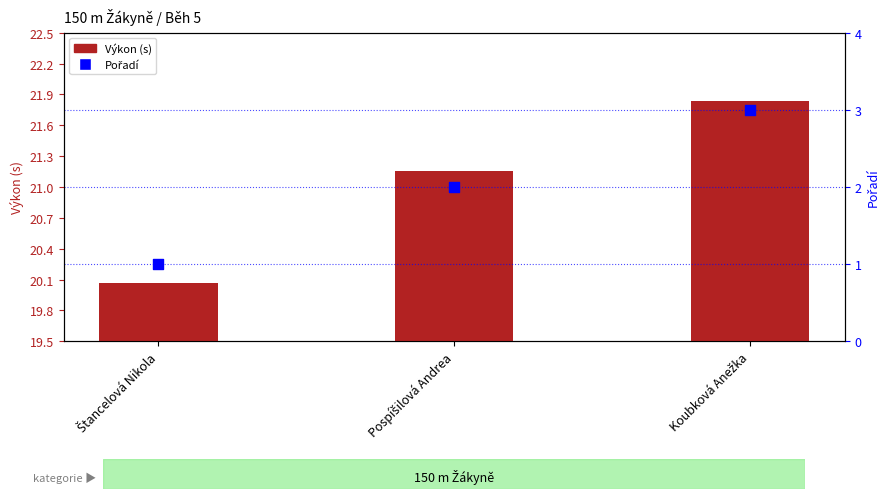

Which series contains the highest Y value?

Výkon (s)